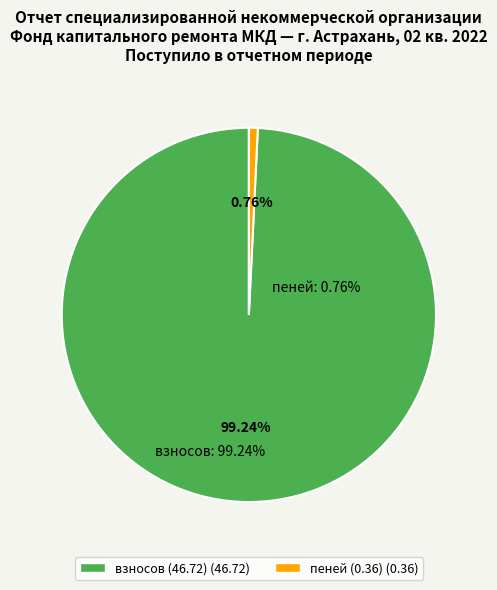

What is the smallest slice in the pie chart?

пеней (0.36) (0.36)